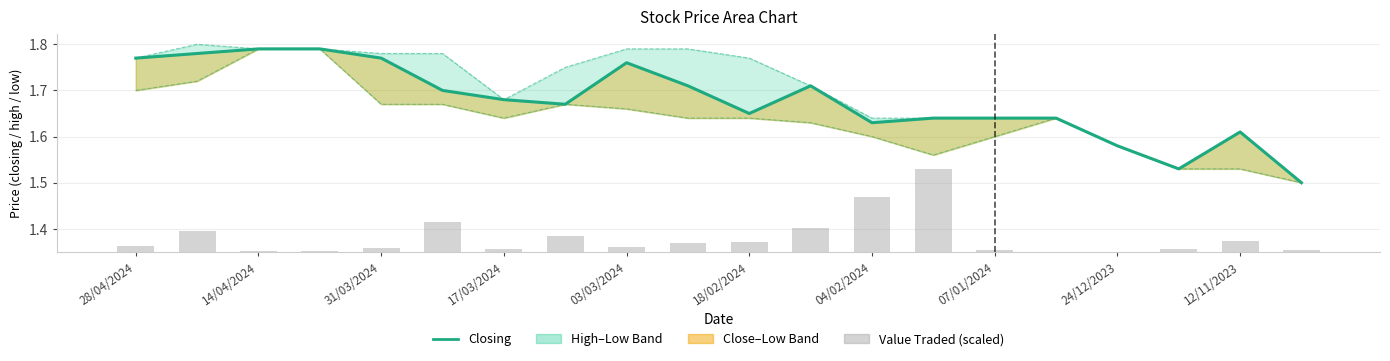

Which series has the largest range (max minus min)?

High